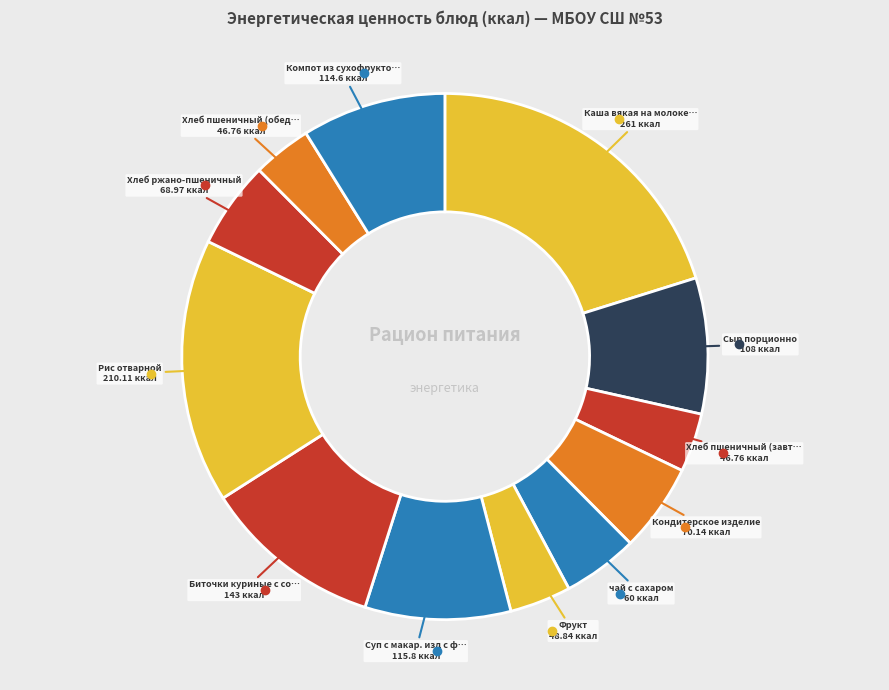

How many segments does this pie chart have?

12